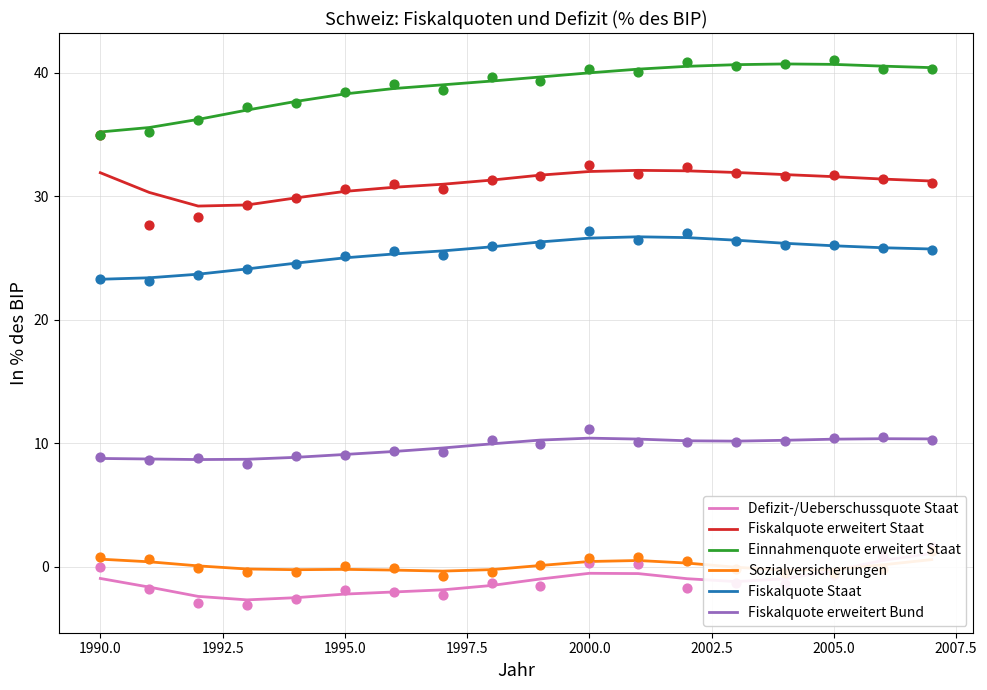

Which series reaches the minimum Y coordinate?

Defizit-/Ueberschussquote Staat